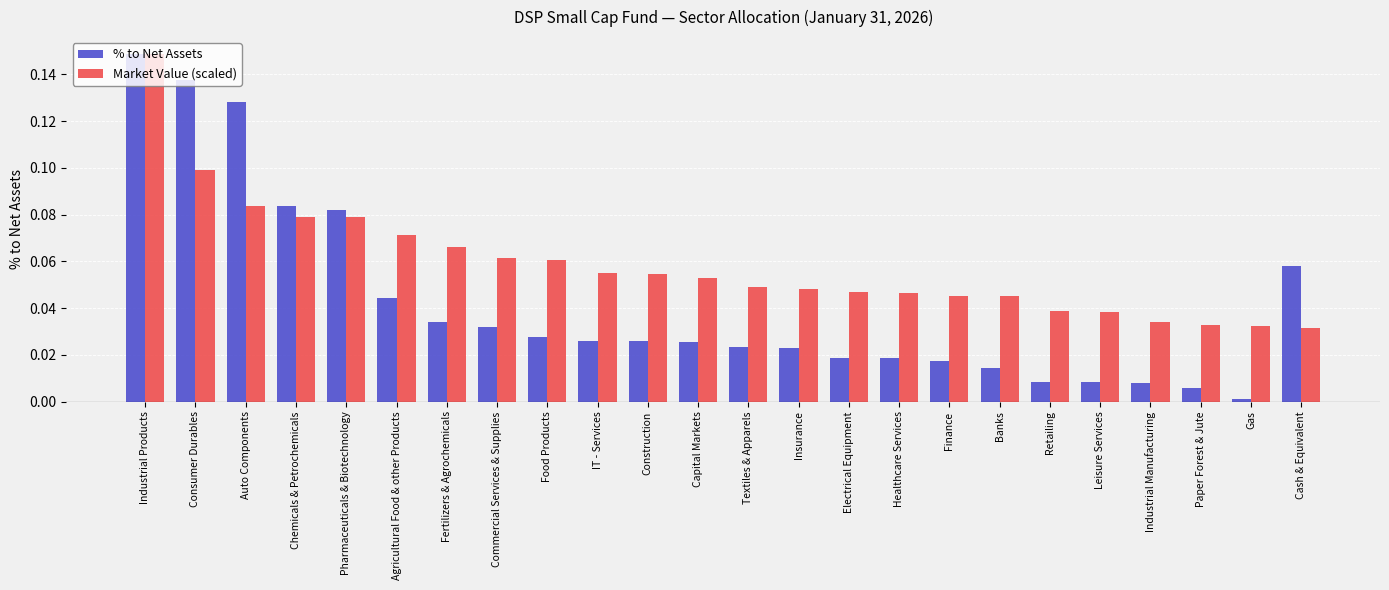

At Industrial Manufacturing, list the series in order from largest to smallest.

Market Value (scaled), % to Net Assets